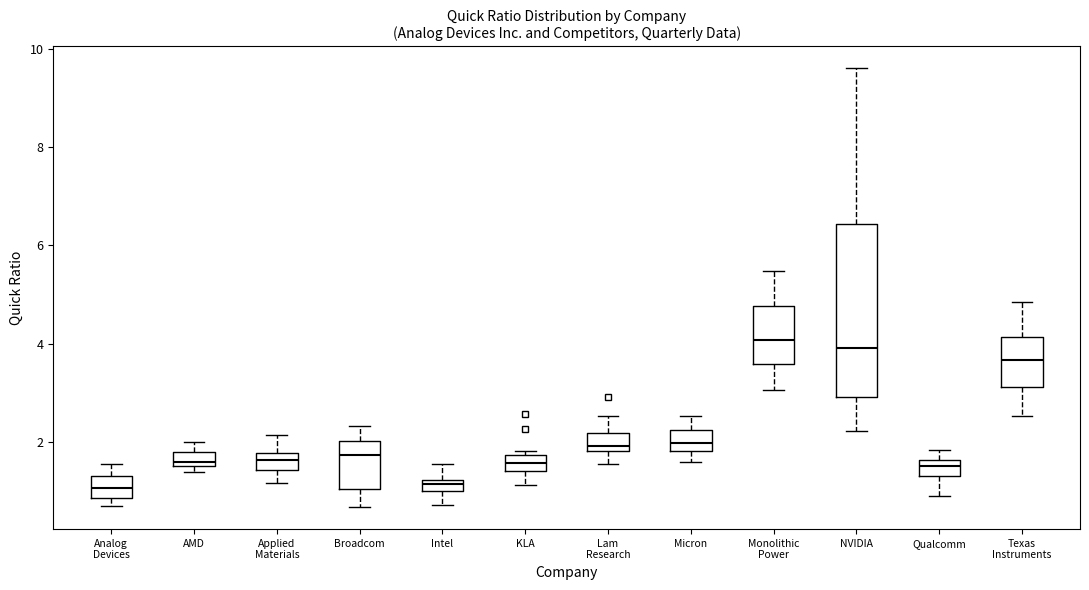

Which box is the tallest, from its lower edge to its upper edge?

NVIDIA